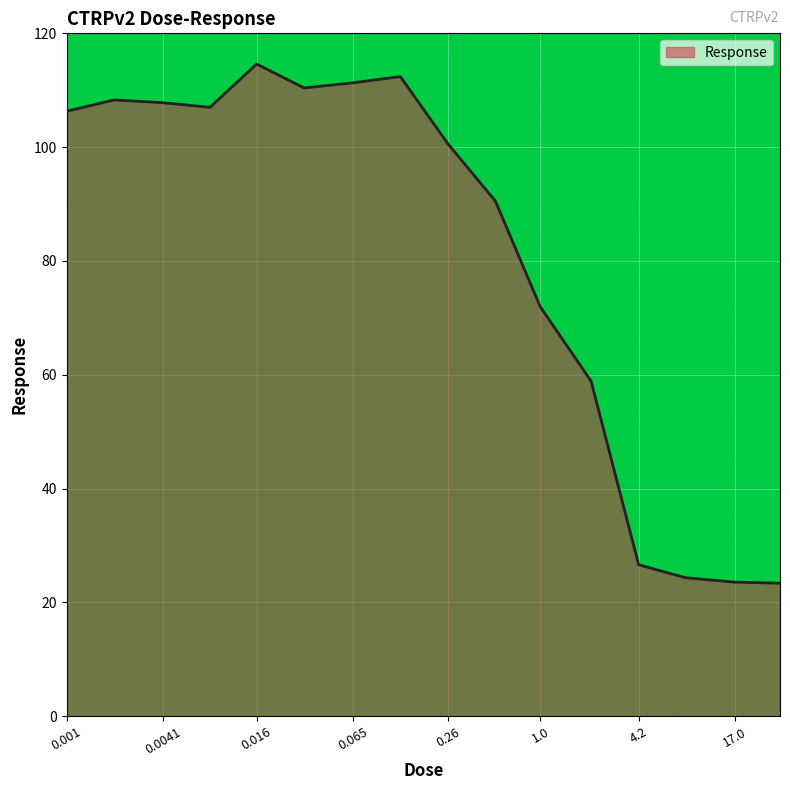

How many lines are shown in the chart?

1